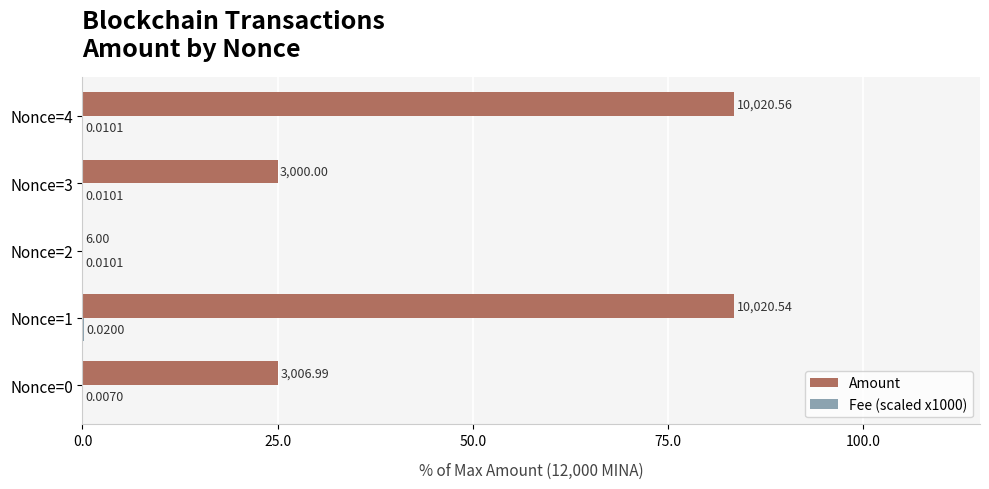

Which series changed the most between Nonce=0 and Nonce=1?

Amount